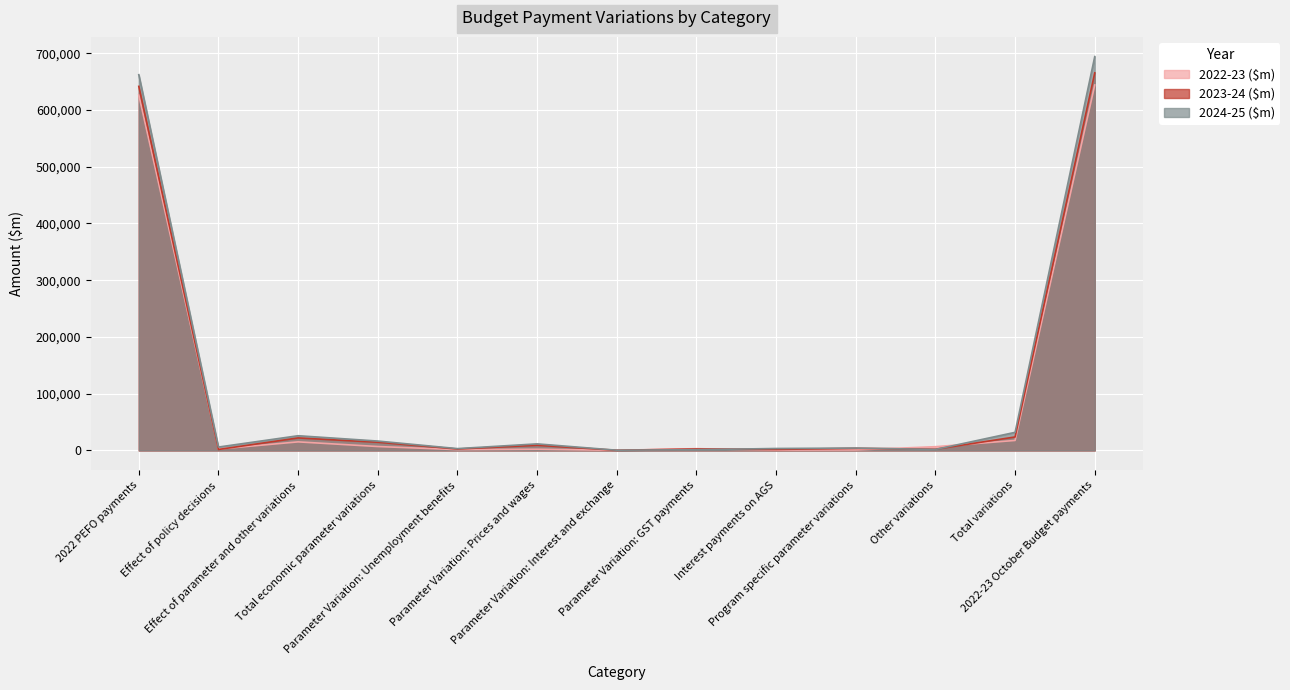

How many interior local valleys does the 2023-24 ($m) series have?

5